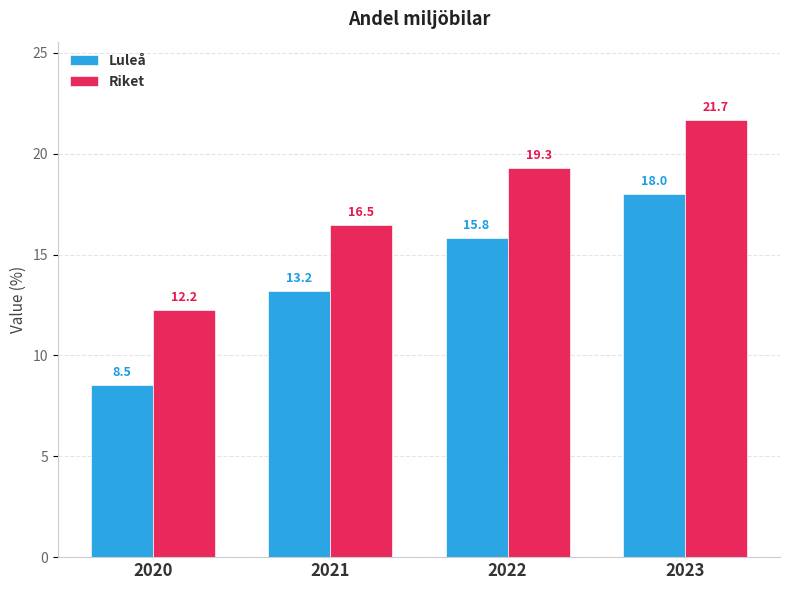

What is the greatest value displayed?

21.7